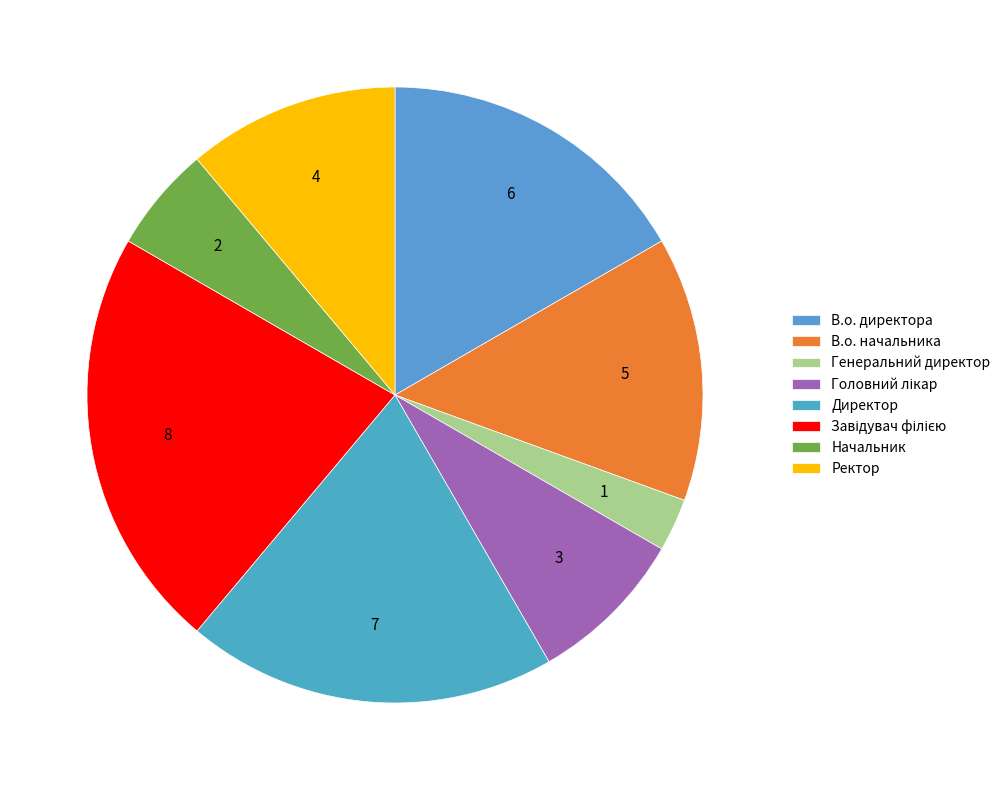

How many slices are in this pie chart?

8